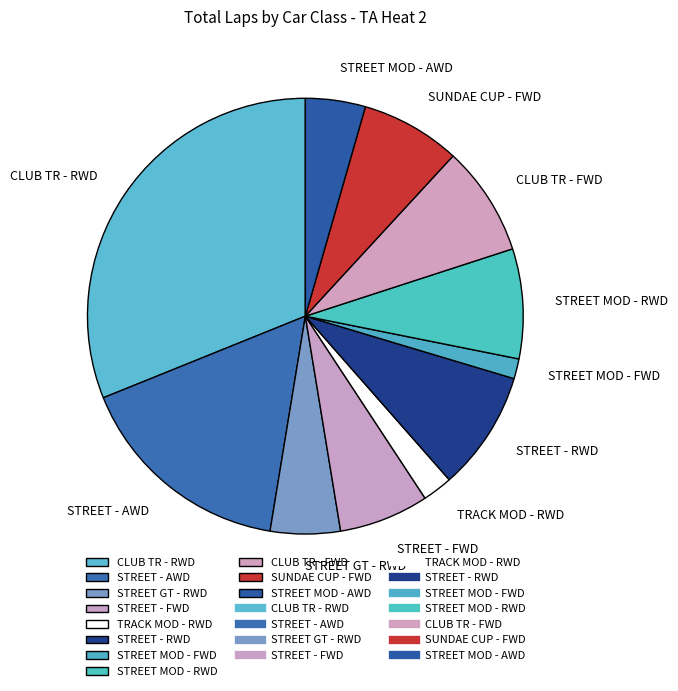

The STREET - AWD slice represents 16% of the pie. True or false?

True